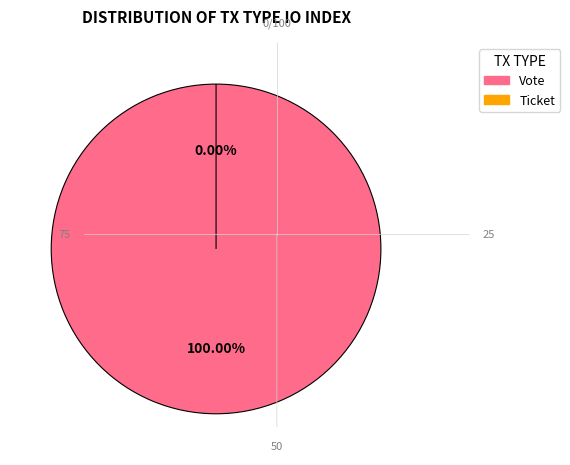

Does Ticket represent more than half of the total?

No